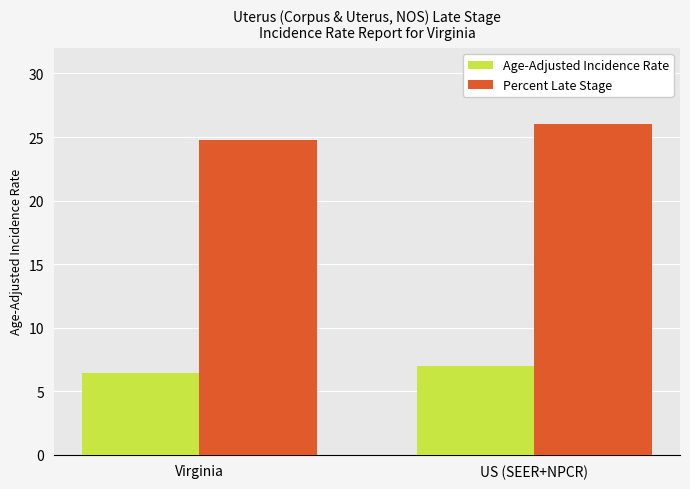

What is the label of the 2nd bar from the left?

US (SEER+NPCR)